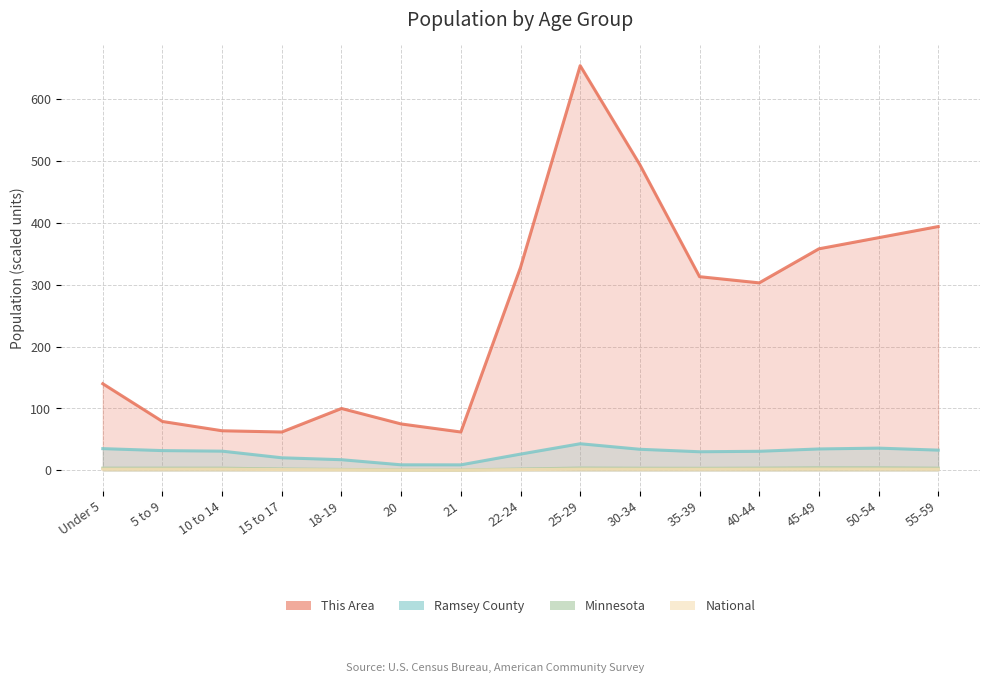

What is the smallest value displayed?

0.4